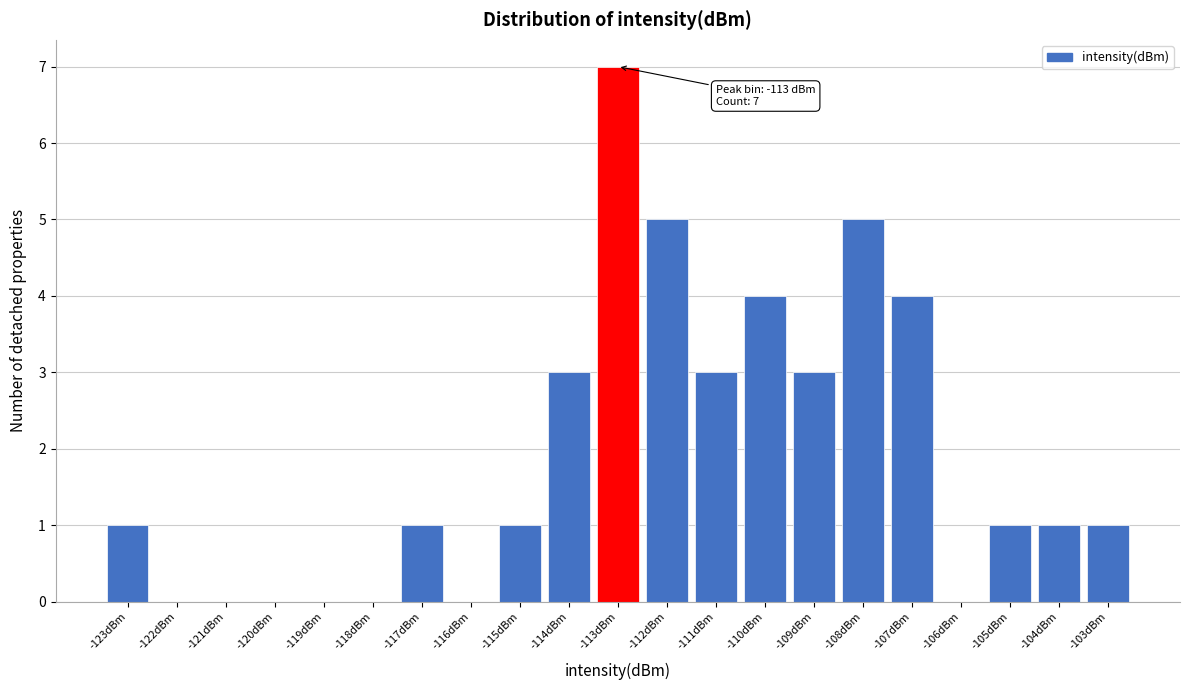

Over which range of the x-axis is the bar tallest?

-113.5 to -112.5